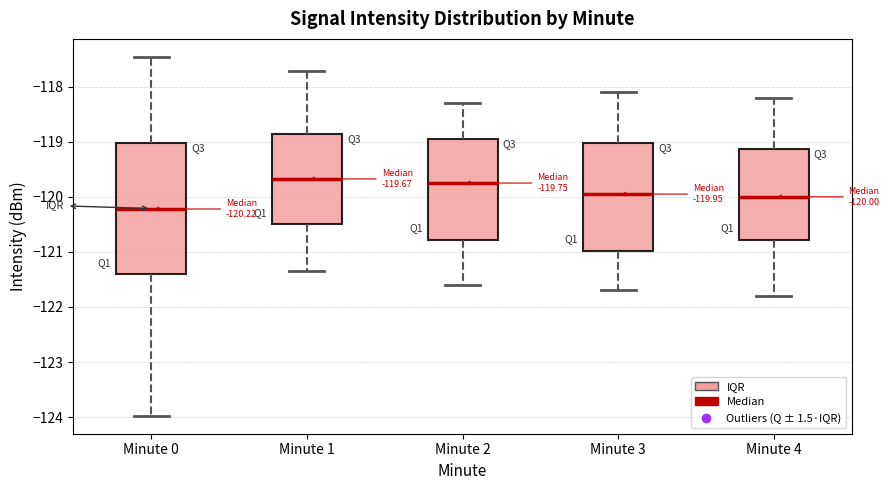

Which box has the lowest median line?

Minute 0